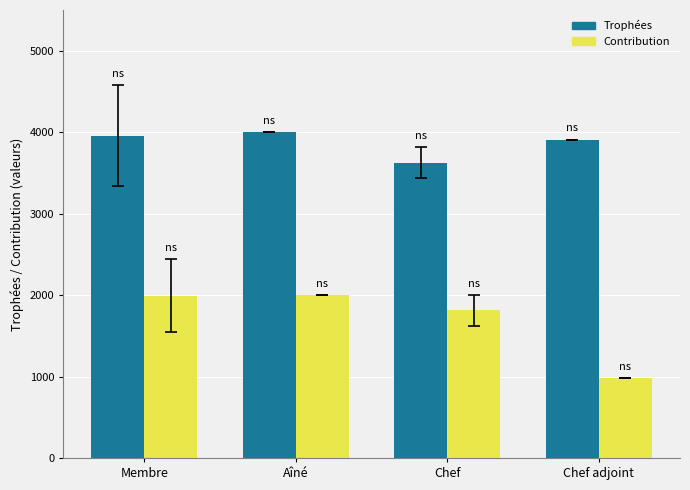

What is the maximum value shown in the chart?

4001